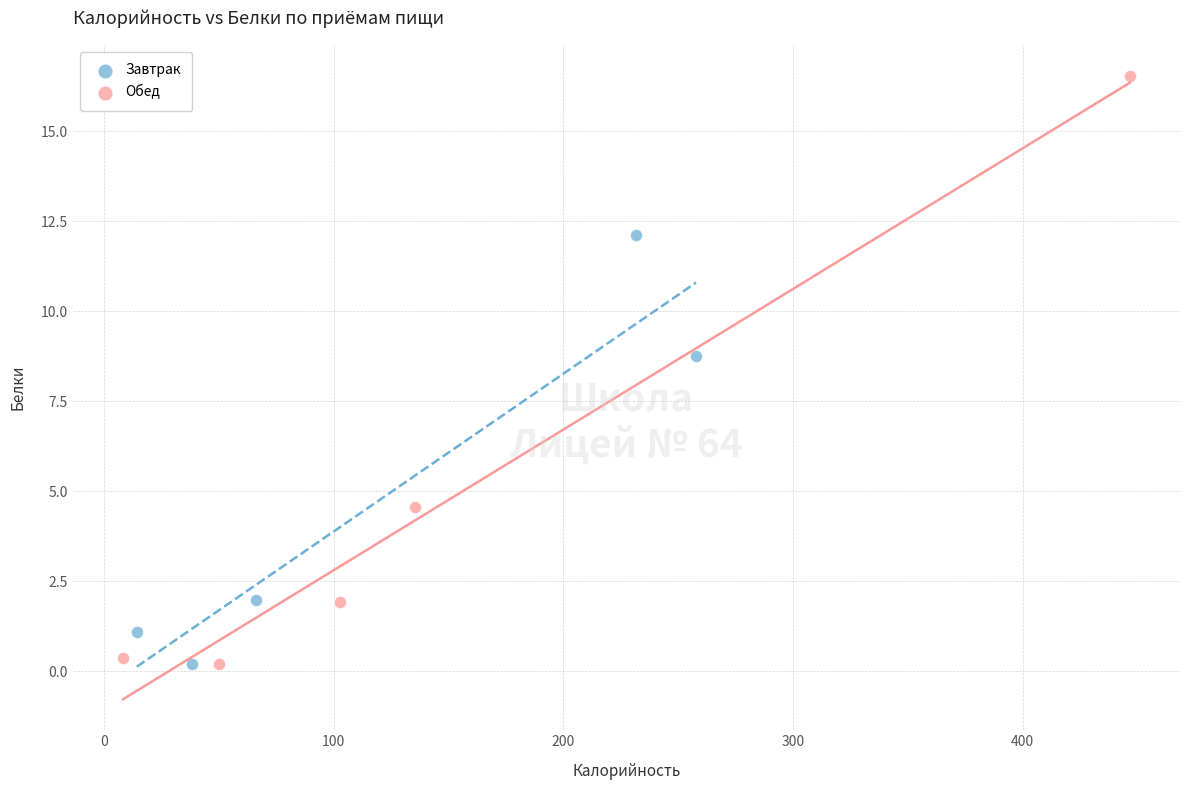

Which series reaches the maximum Y coordinate?

Обед